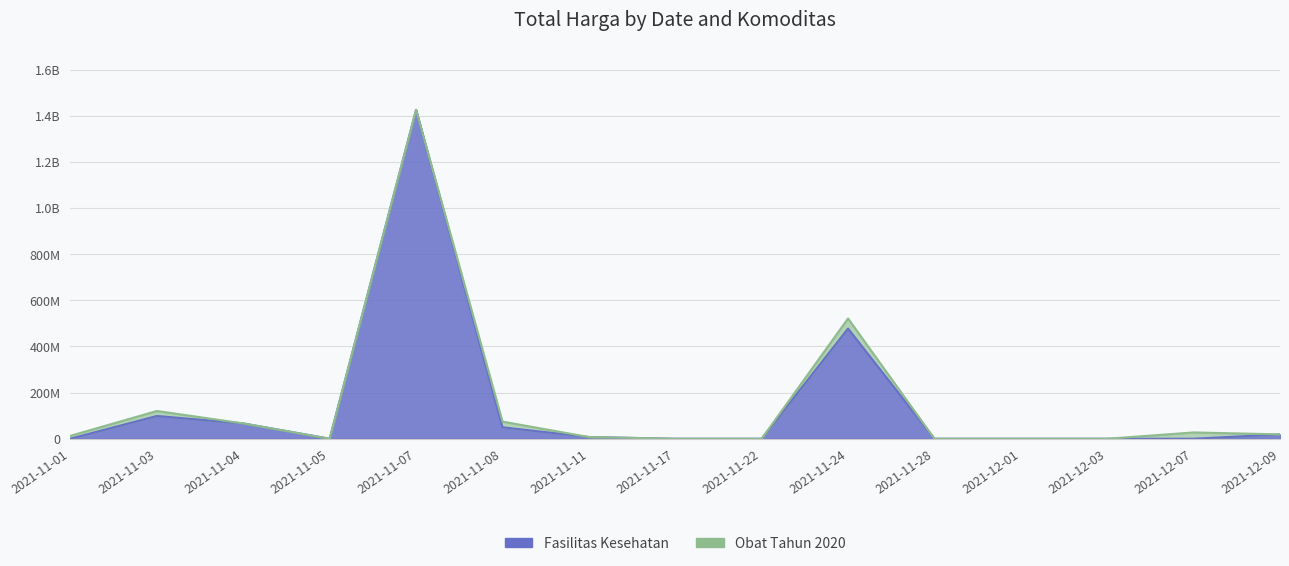

Rank the categories by value from lowest to highest.

2021-11-05, 2021-11-17, 2021-11-22, 2021-11-28, 2021-12-01, 2021-12-03, 2021-12-07, 2021-11-01, 2021-11-11, 2021-12-09, 2021-11-08, 2021-11-04, 2021-11-03, 2021-11-24, 2021-11-07